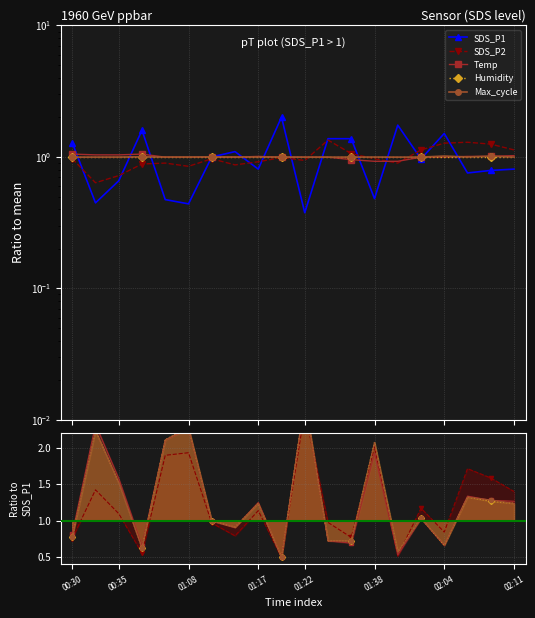

At which label is SDS_P1 closest to 1?

01:12